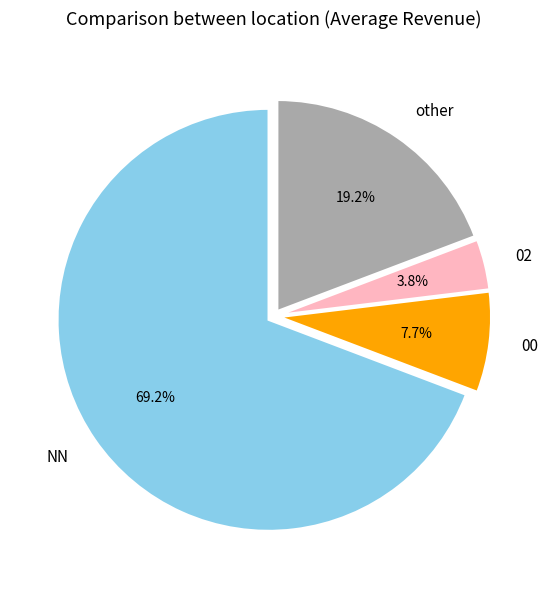

Count the number of slices in the pie.

4